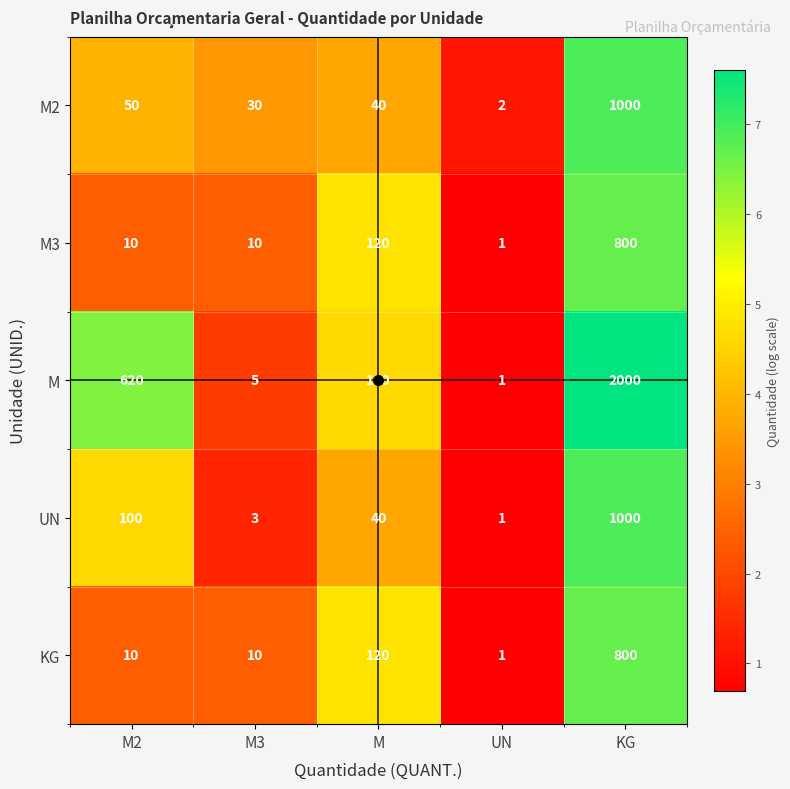

Which series changed the most between M2 and M3?

M